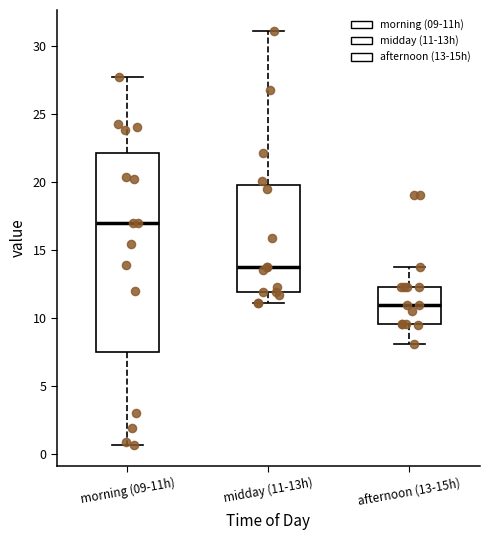

Where does the upper whisker of the box for midday (11-13h) end on the y-axis? The values are not printed on the chart, so give them approximately, as read against the axis.

31.0